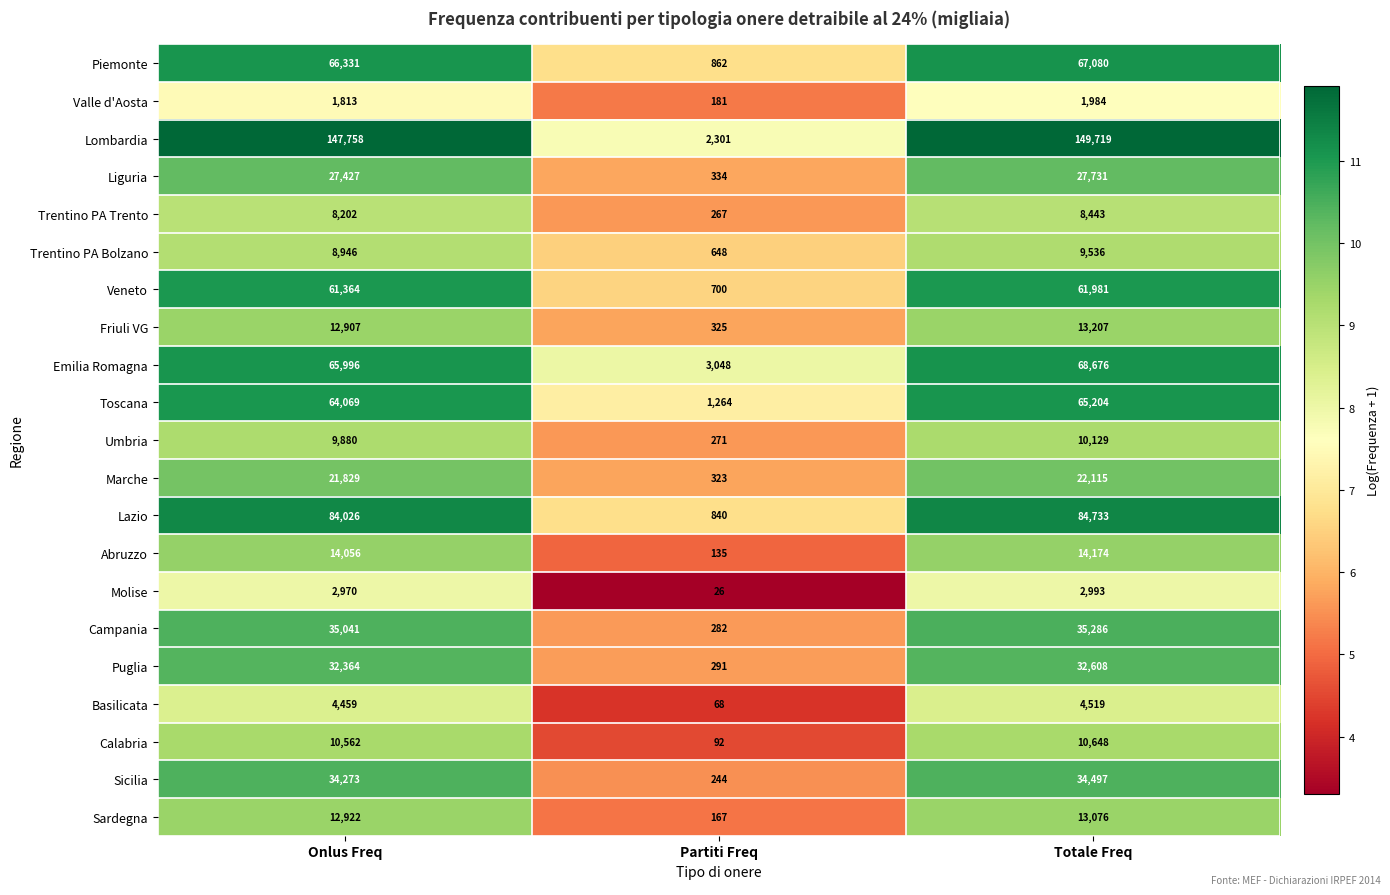

What is the lowest value of the Friuli VG series?

325